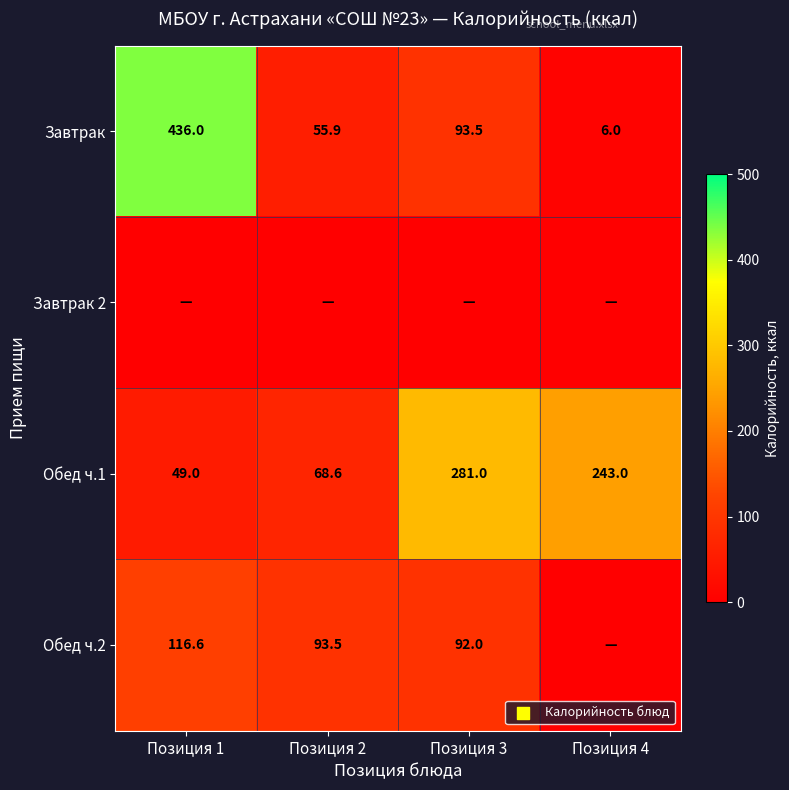

Where is Обед ч.1 nearest to the value 165?

Позиция 4